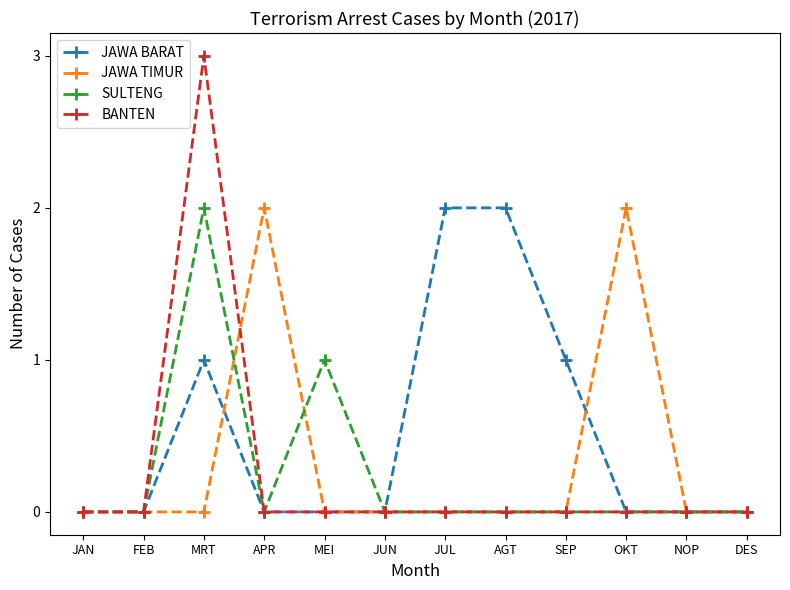

What is the difference between the BANTEN values at MRT and JAN?

3